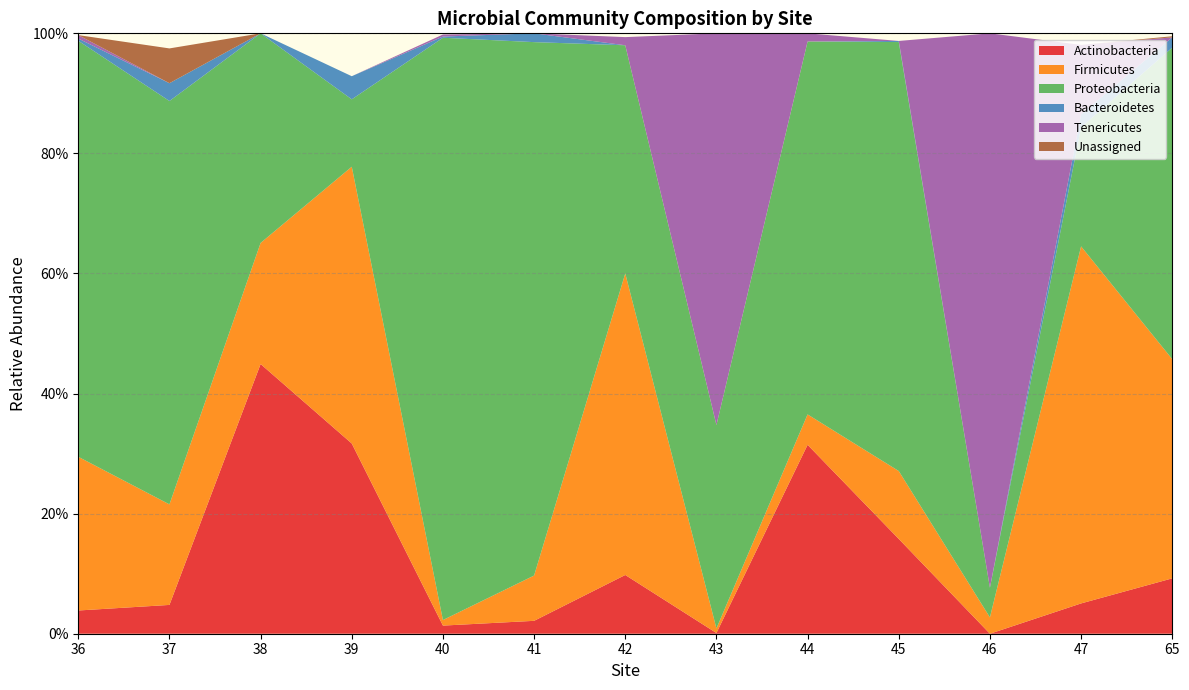

Reading left to right, list all the values displayed in this chart.

Actinobacteria: 36=0.0	37=0.0	38=0.4	39=0.3	40=0.0	41=0.0	42=0.1	43=0.0	44=0.3	45=0.2	46=0.0	47=0.1	65=0.1
Firmicutes: 36=0.3	37=0.2	38=0.2	39=0.5	40=0.0	41=0.1	42=0.5	43=0.0	44=0.1	45=0.1	46=0.0	47=0.6	65=0.4
Proteobacteria: 36=0.7	37=0.7	38=0.3	39=0.1	40=1.0	41=0.9	42=0.4	43=0.3	44=0.6	45=0.7	46=0.0	47=0.2	65=0.5
Bacteroidetes: 36=0.0	37=0.0	38=0.0	39=0.0	40=0.0	41=0.0	42=0.0	43=0.0	44=0.0	45=0.0	46=0.0	47=0.0	65=0.0
Tenericutes: 36=0.0	37=0.0	38=0.0	39=0.0	40=0.0	41=0.0	42=0.0	43=0.7	44=0.0	45=0.0	46=0.9	47=0.1	65=0.0
Unassigned: 36=0.0	37=0.1	38=0.0	39=0.0	40=0.0	41=0.0	42=0.0	43=0.0	44=0.0	45=0.0	46=0.0	47=0.0	65=0.0